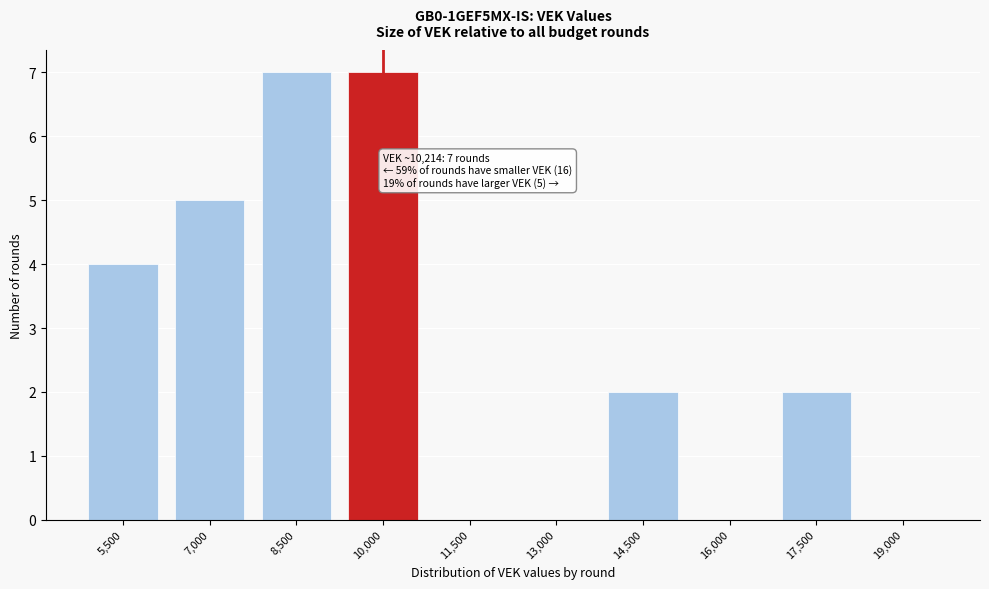

Reading right to left, list all the values displayed in this chart.

19,000=0	17,500=2	16,000=0	14,500=2	13,000=0	11,500=0	10,000=7	8,500=7	7,000=5	5,500=4